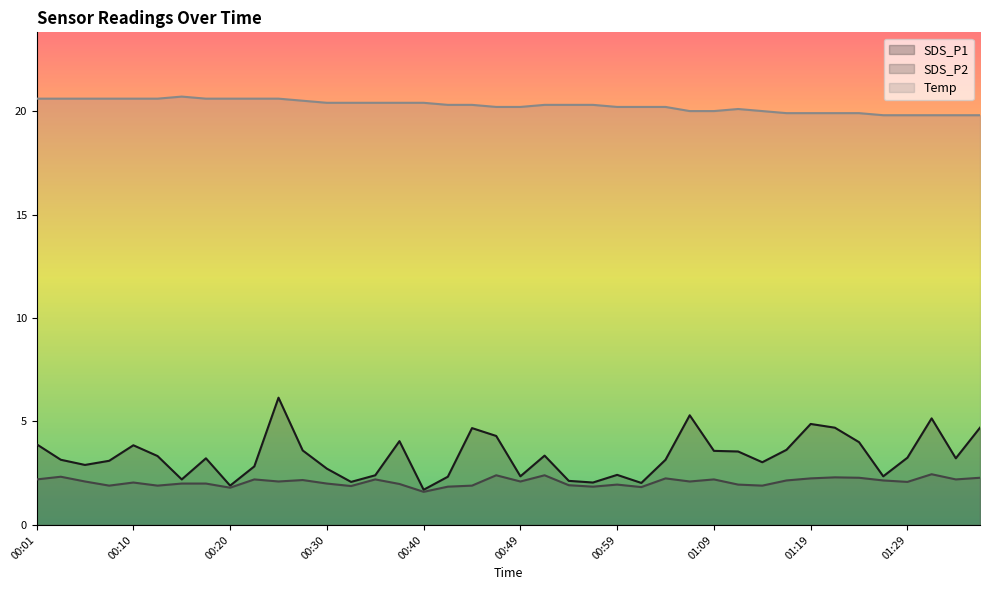

What is the approximate value of SDS_P2 at 01:31?

2.5